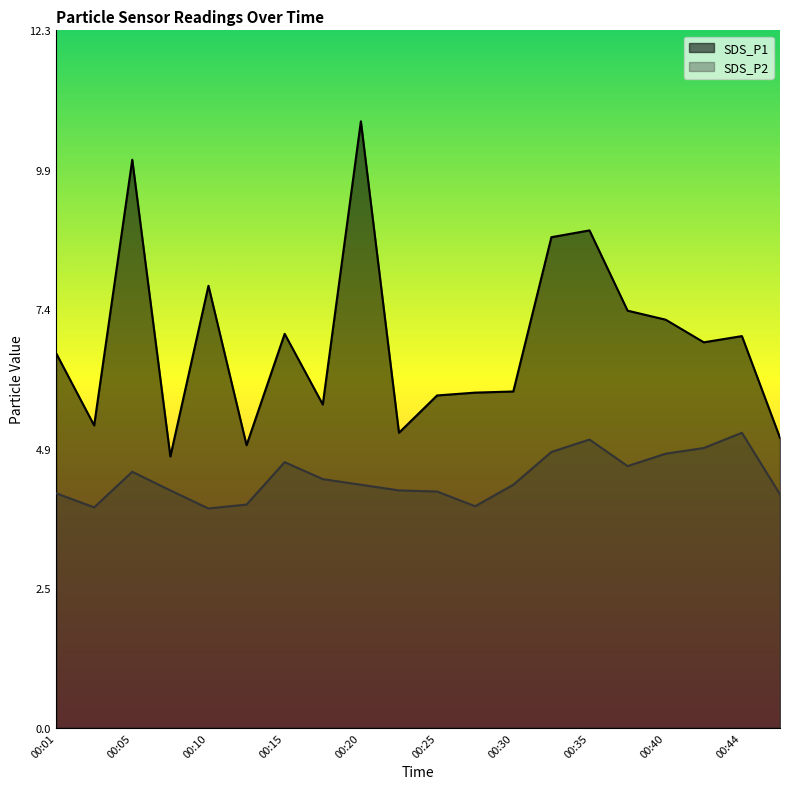

At which category does SDS_P1 reach its first local valley?

00:03